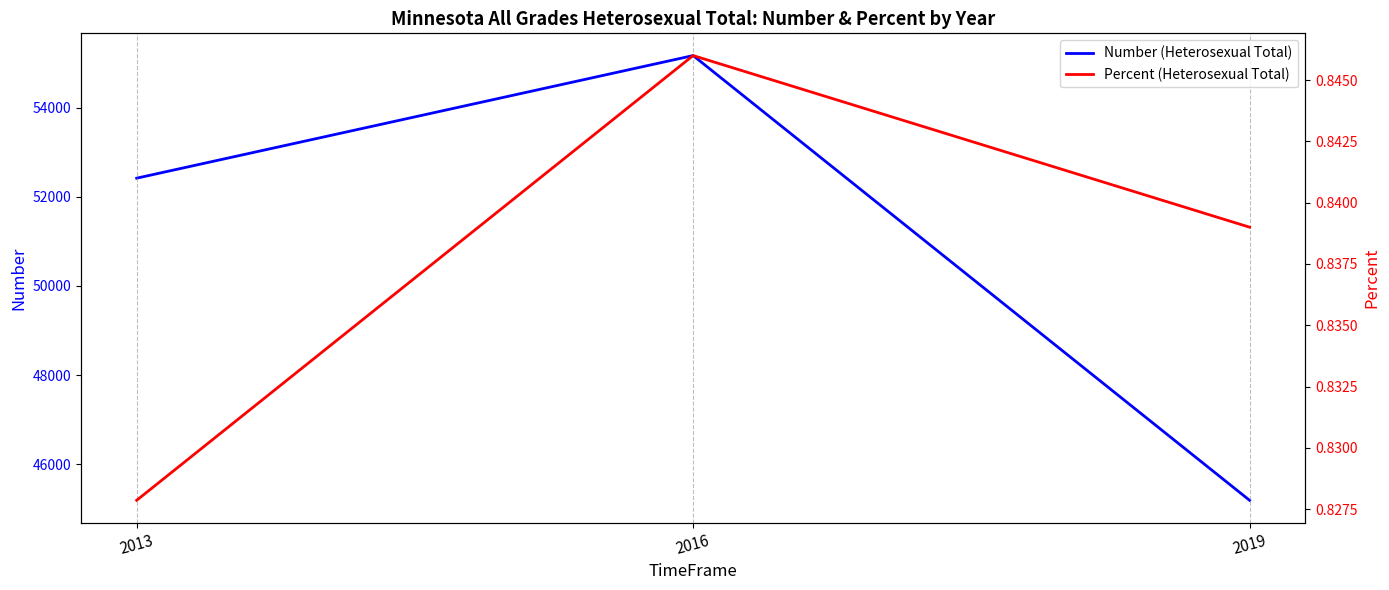

Reading left to right, list all the values displayed in this chart.

Number (Heterosexual Total): 2013=52420.0	2016=55172.0	2019=45190.0
Percent (Heterosexual Total): 2013=0.8	2016=0.8	2019=0.8